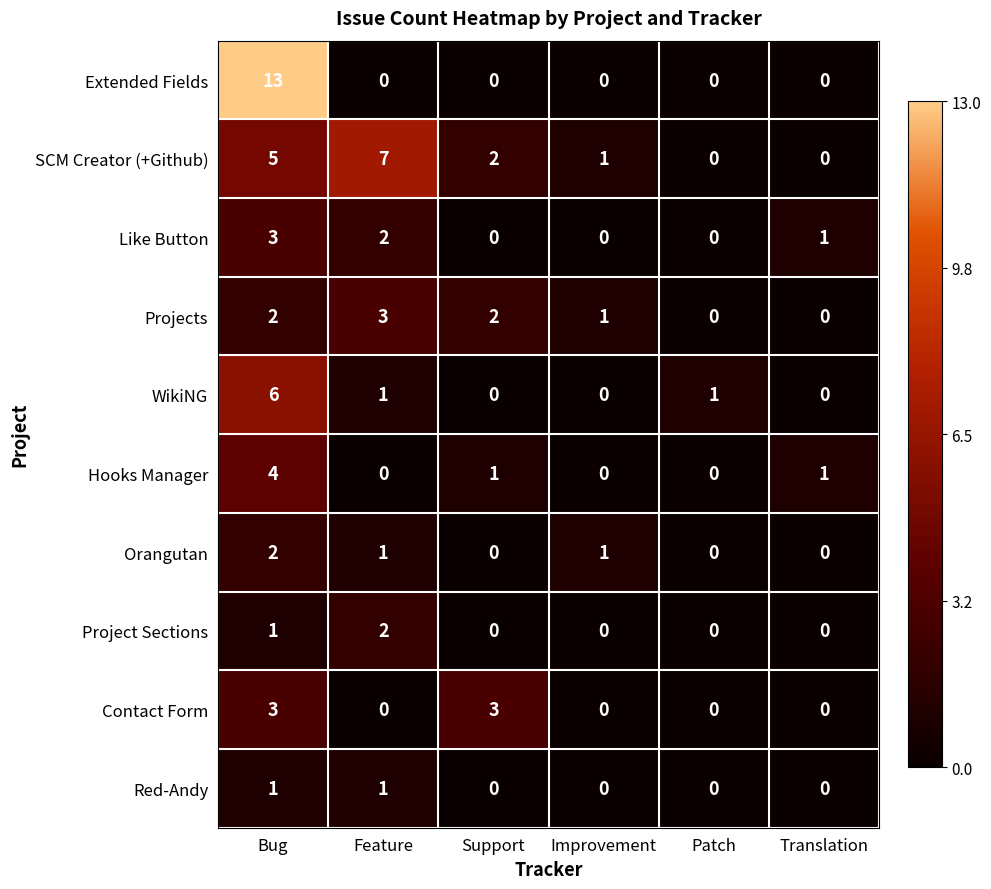

Is it true that Red-Andy equals 0 at Patch?

True